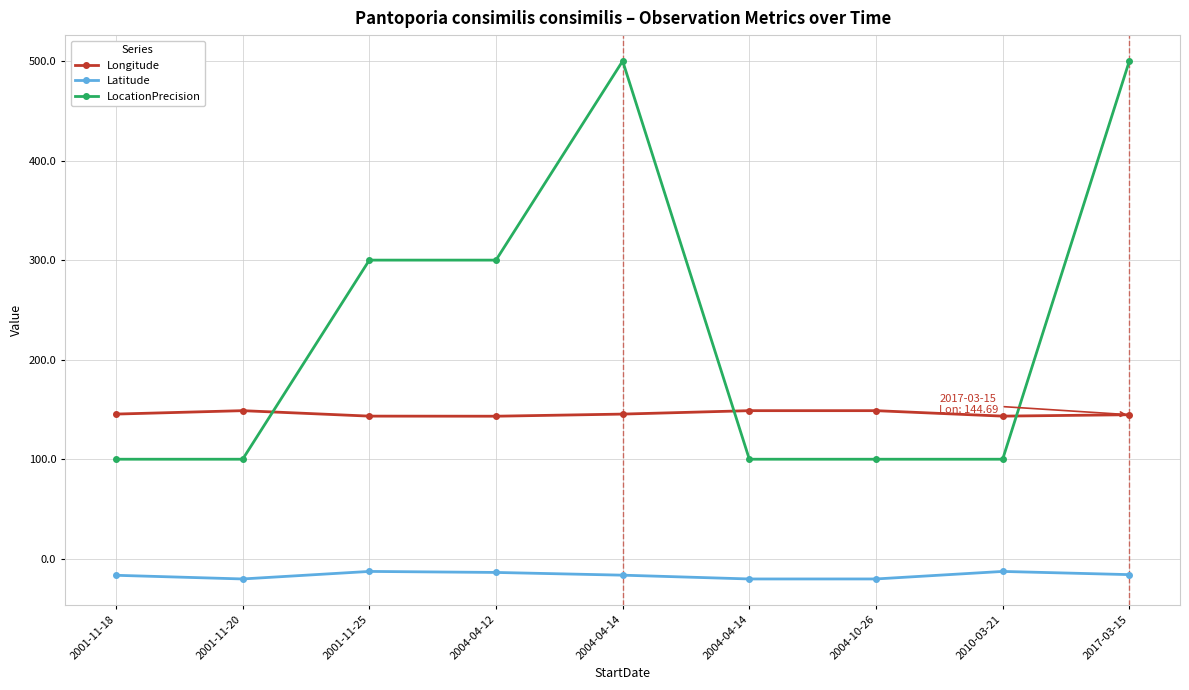

Is this an area chart (filled region under the line)?

No